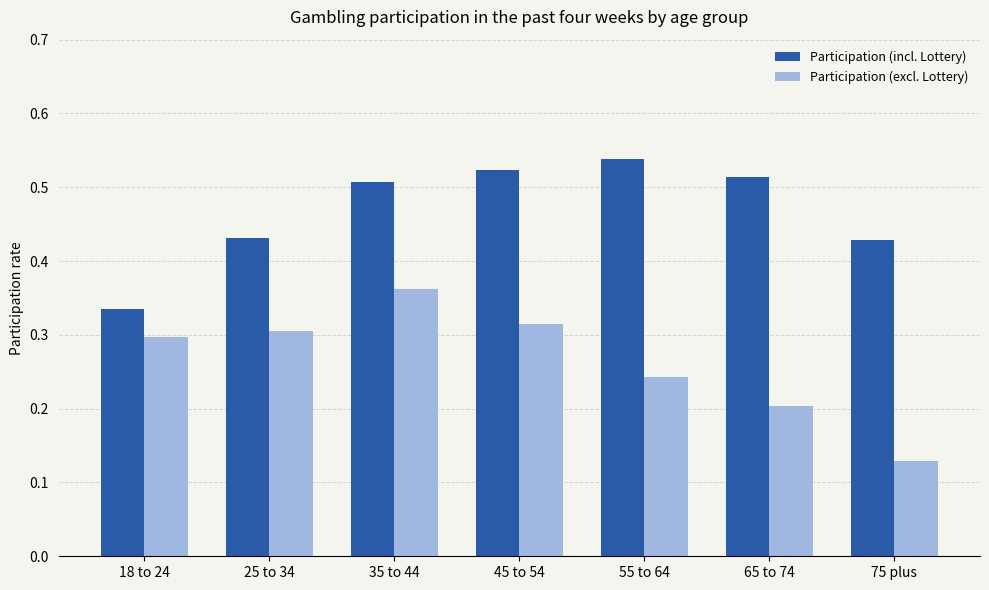

Which category has the lowest value in the Participation (incl. Lottery) series?

18 to 24